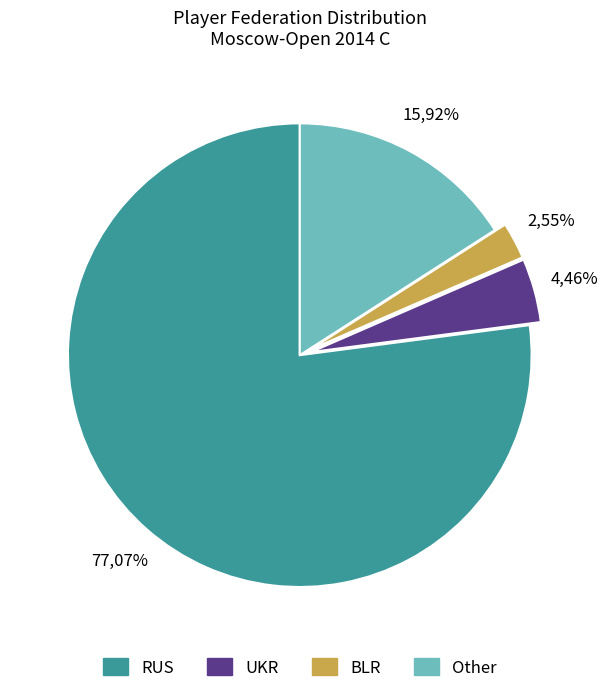

Which slice is the smallest?

BLR